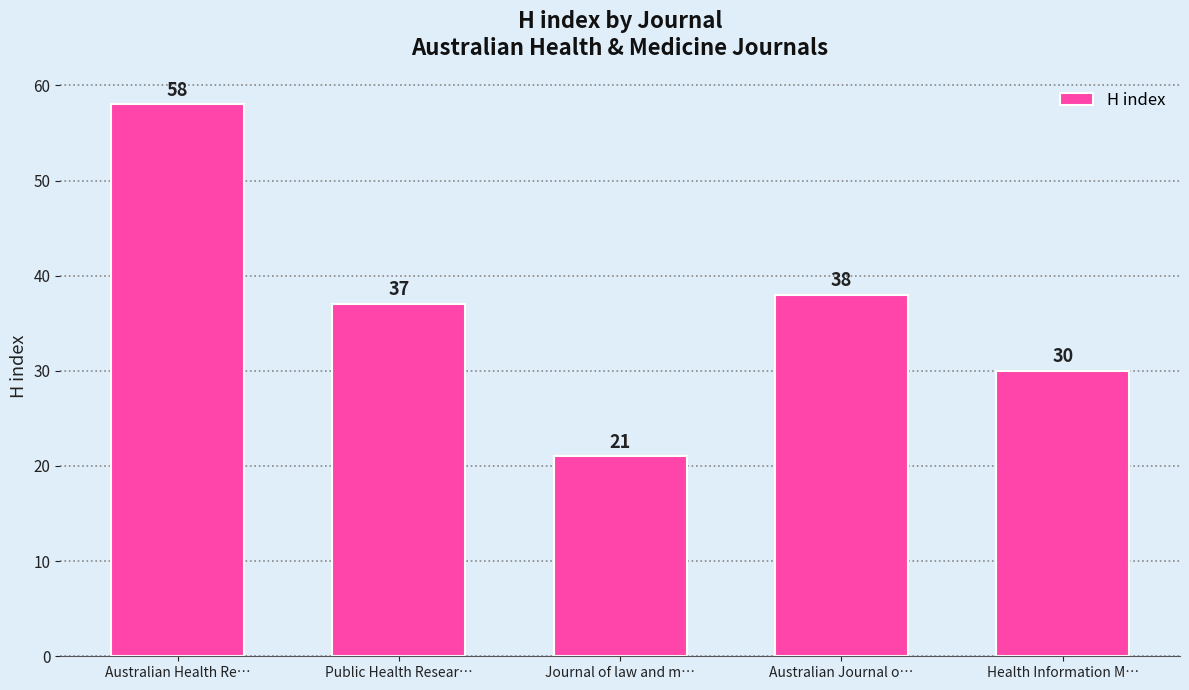

What is the change in value from Public Health Resear… to Health Information M…?

-7